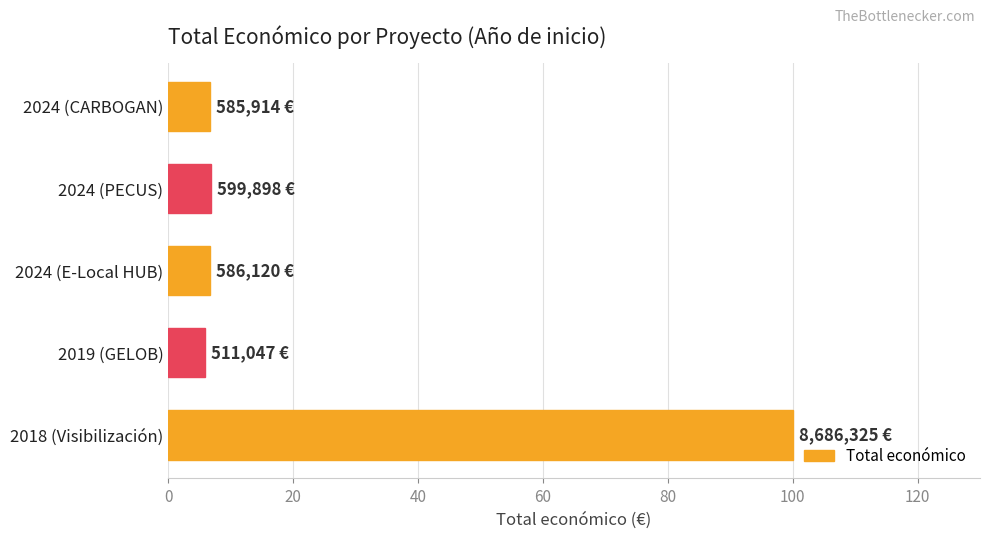

Which label corresponds to the largest value in the chart?

2018 (Visibilización)